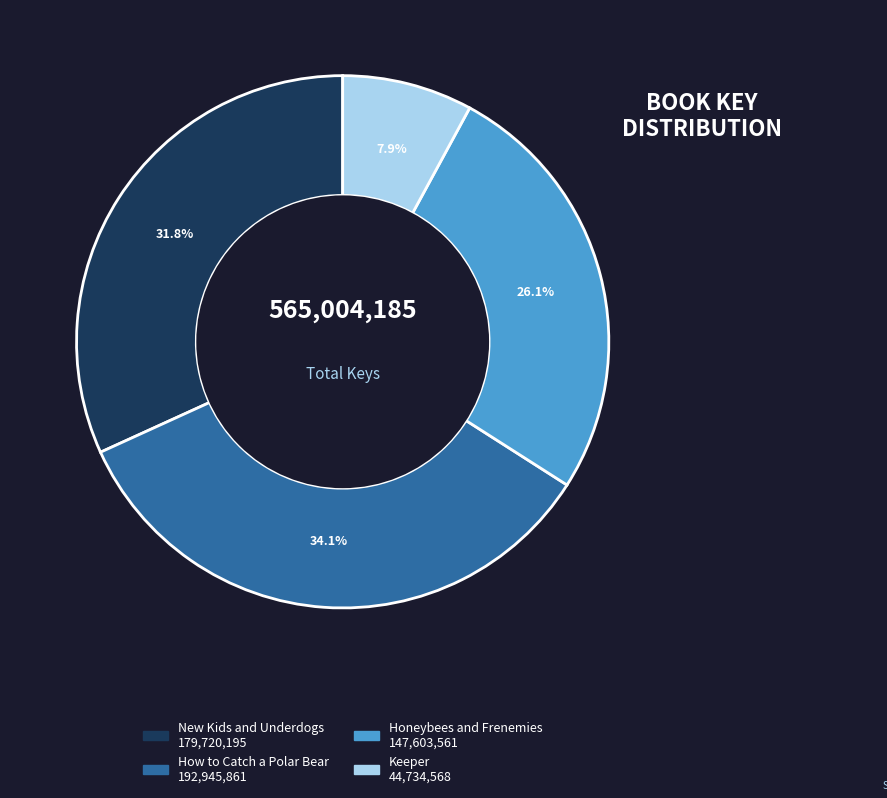

To the nearest percent, what is the difference between the New Kids and Underdogs and How to Catch a Polar Bear slice percentages?

2%